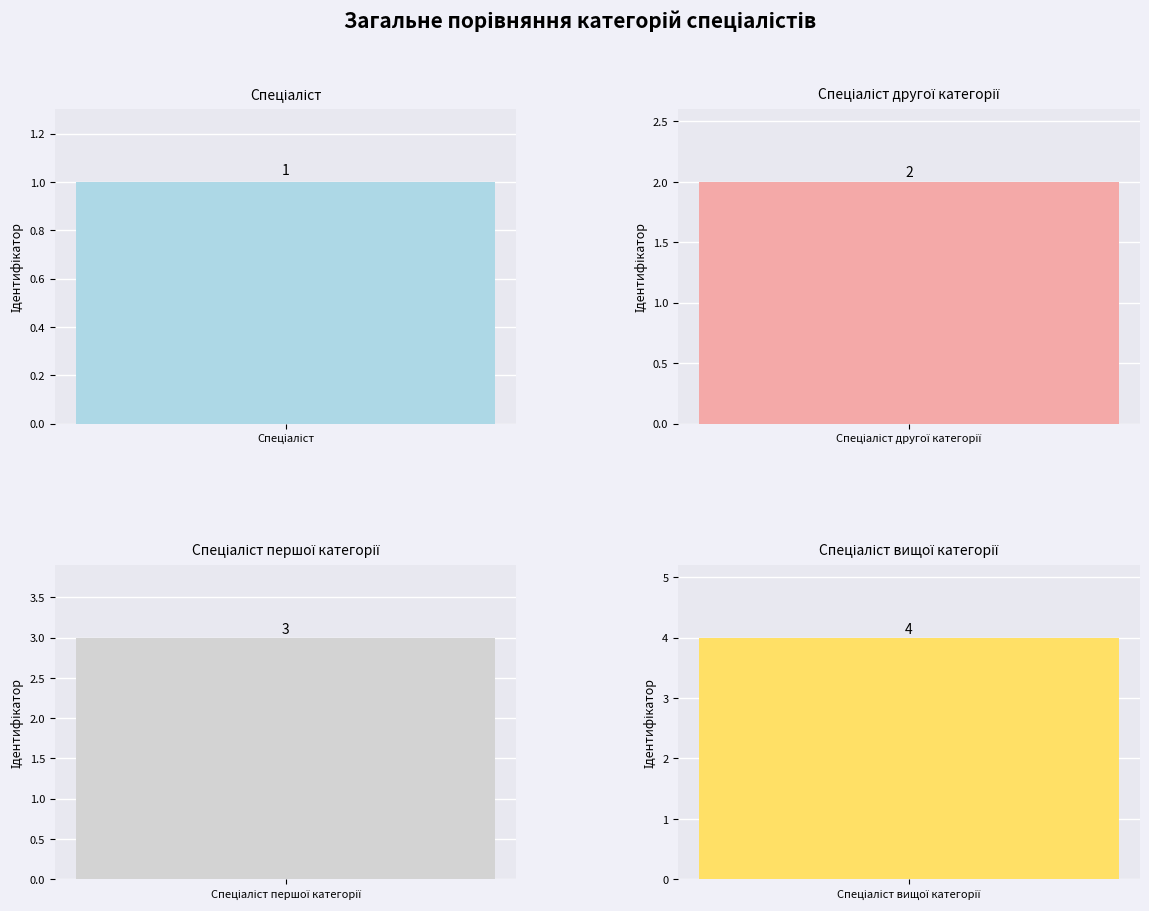

Approximately how many times larger is the value at Спеціаліст вищої категорії compared to Спеціаліст першої категорії?

1.3